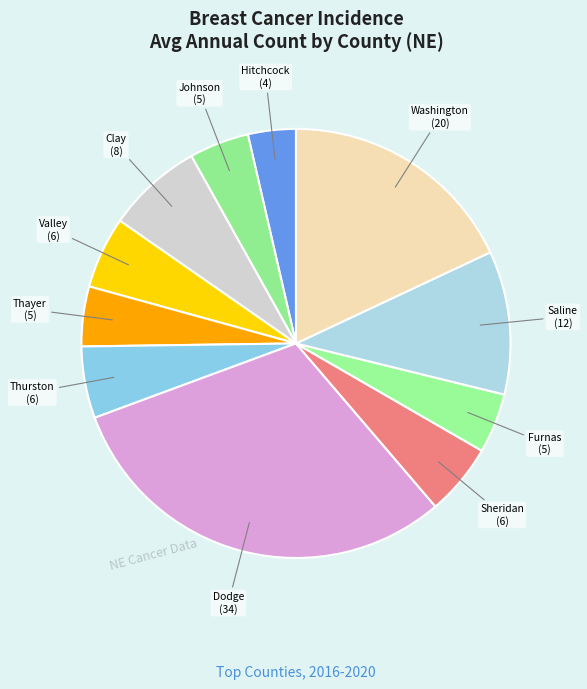

Count the number of slices in the pie.

11